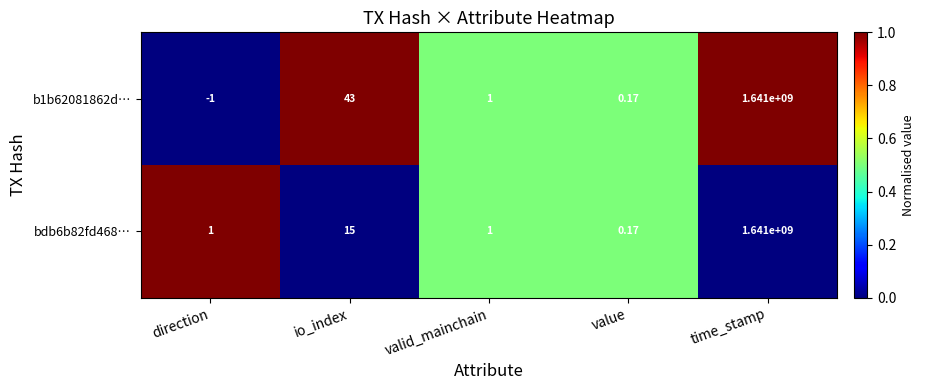

Between direction and io_index, which series saw the biggest shift?

b1b62081862d…